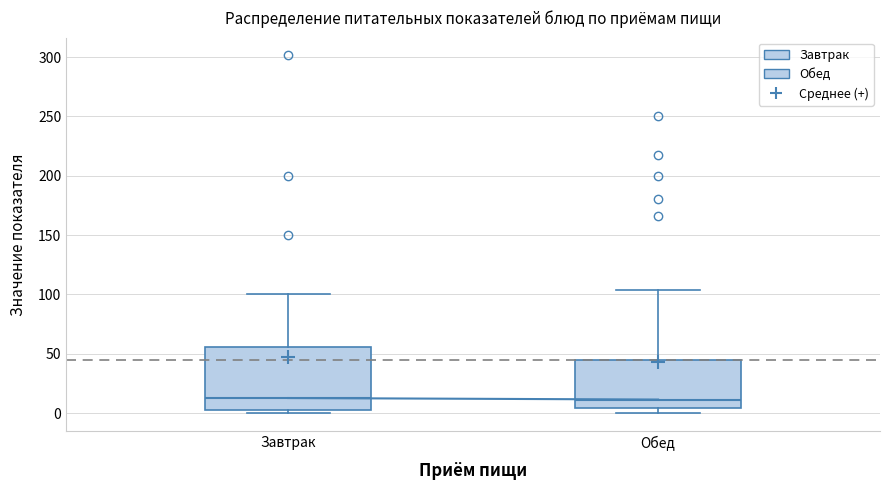

Reading left to right, transcribe this box plot: for each box, give where its median line is, the range the box spans, and where its two whiskers end, as read against the y-axis. The values are not printed on the chart, so give them approximately, as read against the axis.

Завтрак: median 15, box 5 to 55, whiskers 0 to 100
Обед: median 10, box 5 to 45, whiskers 0 to 105